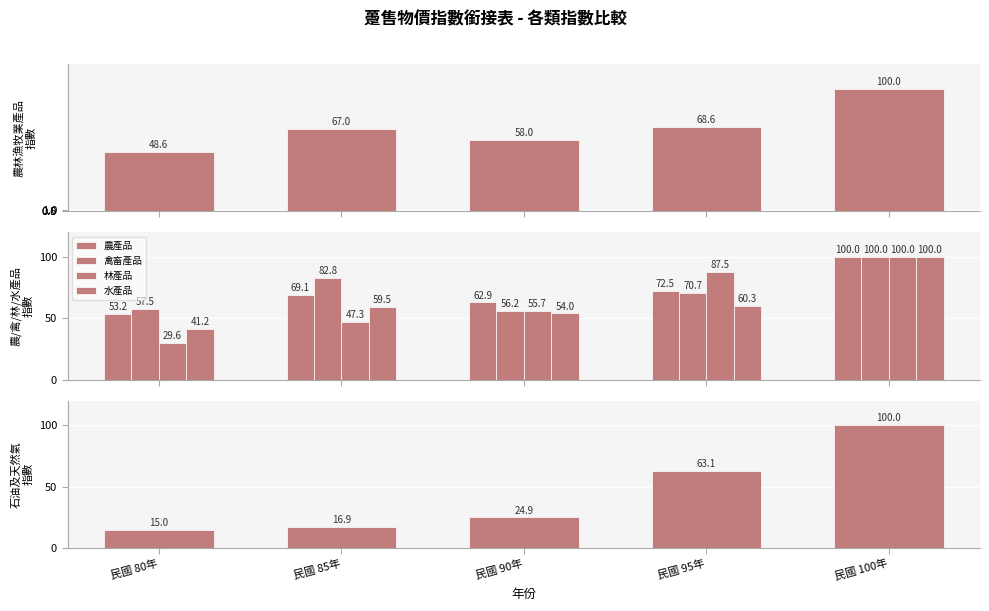

What position from the left is 民國 80年?

1